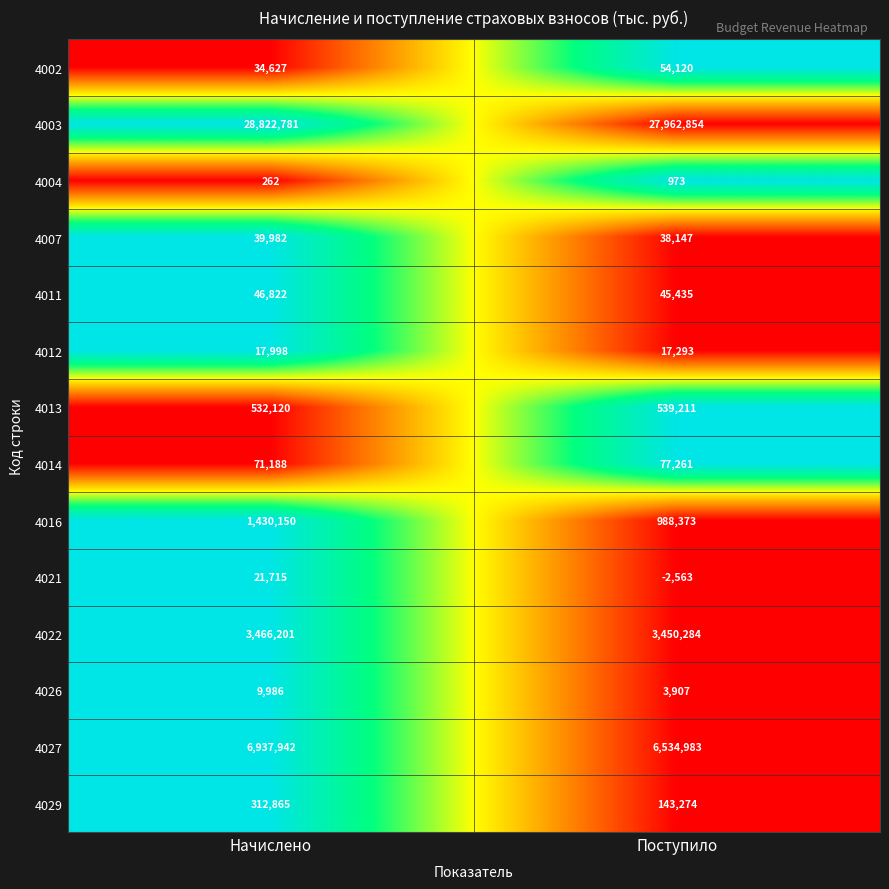

Which series has the largest range (max minus min)?

4003